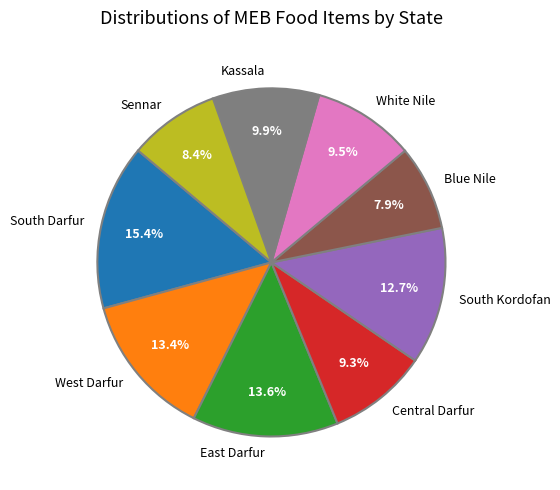

How many segments does this pie chart have?

9